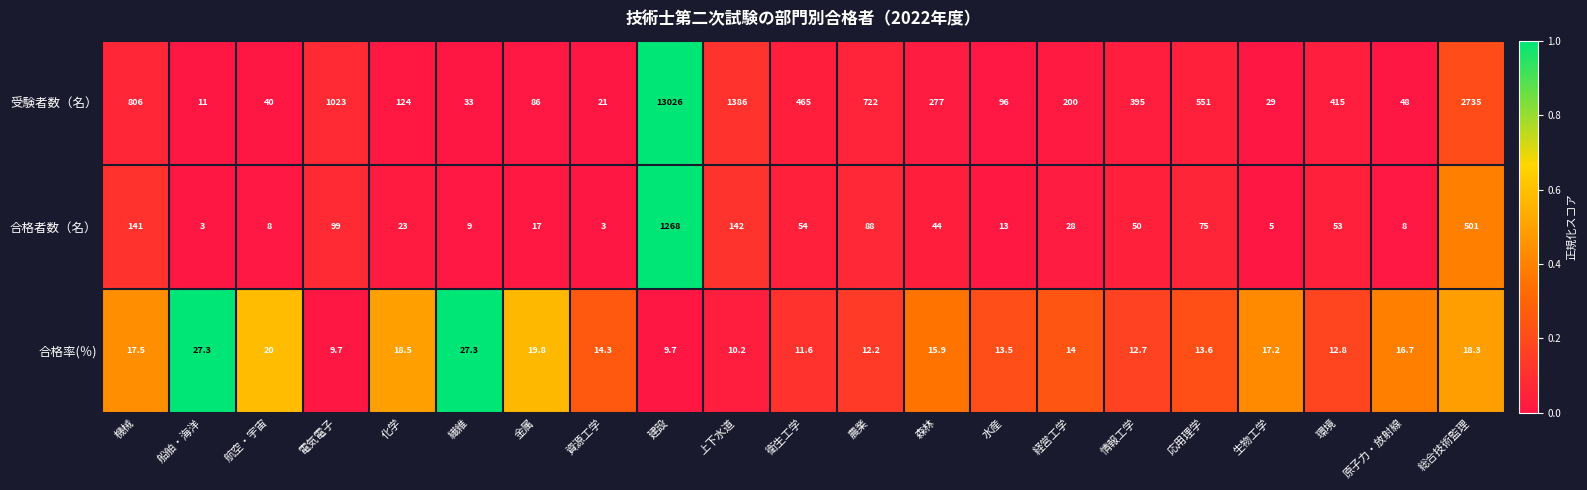

Which series changed the most between 繊維 and 衛生工学?

受験者数（名）